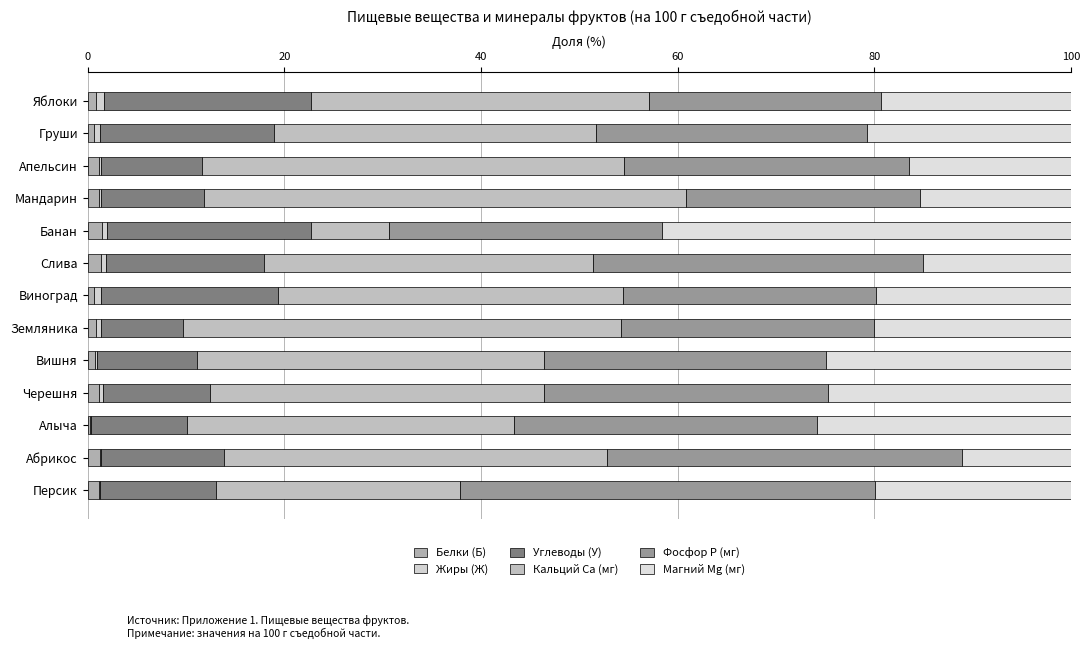

How many distinct data groups are displayed?

6